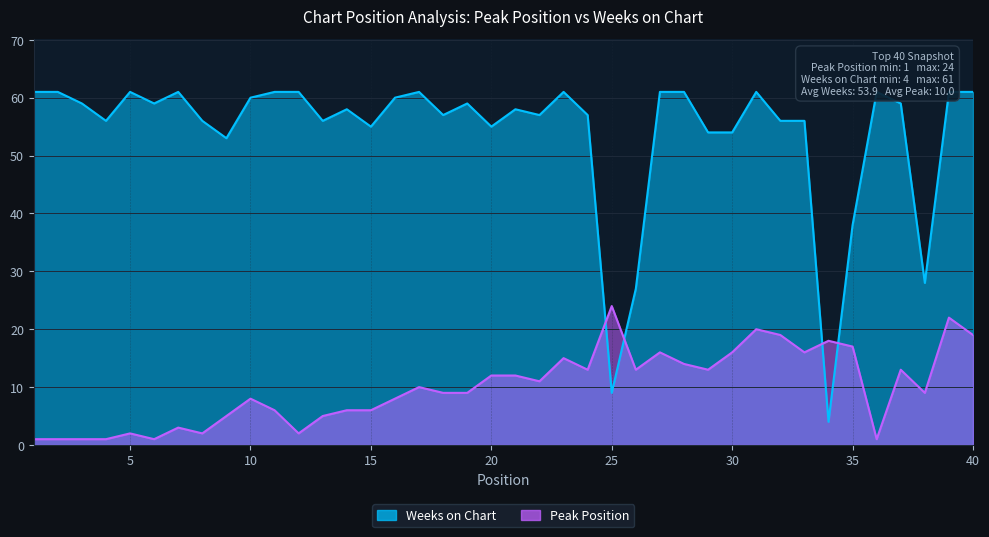

True or false: Peak Position has a value of 2 at 8.

True